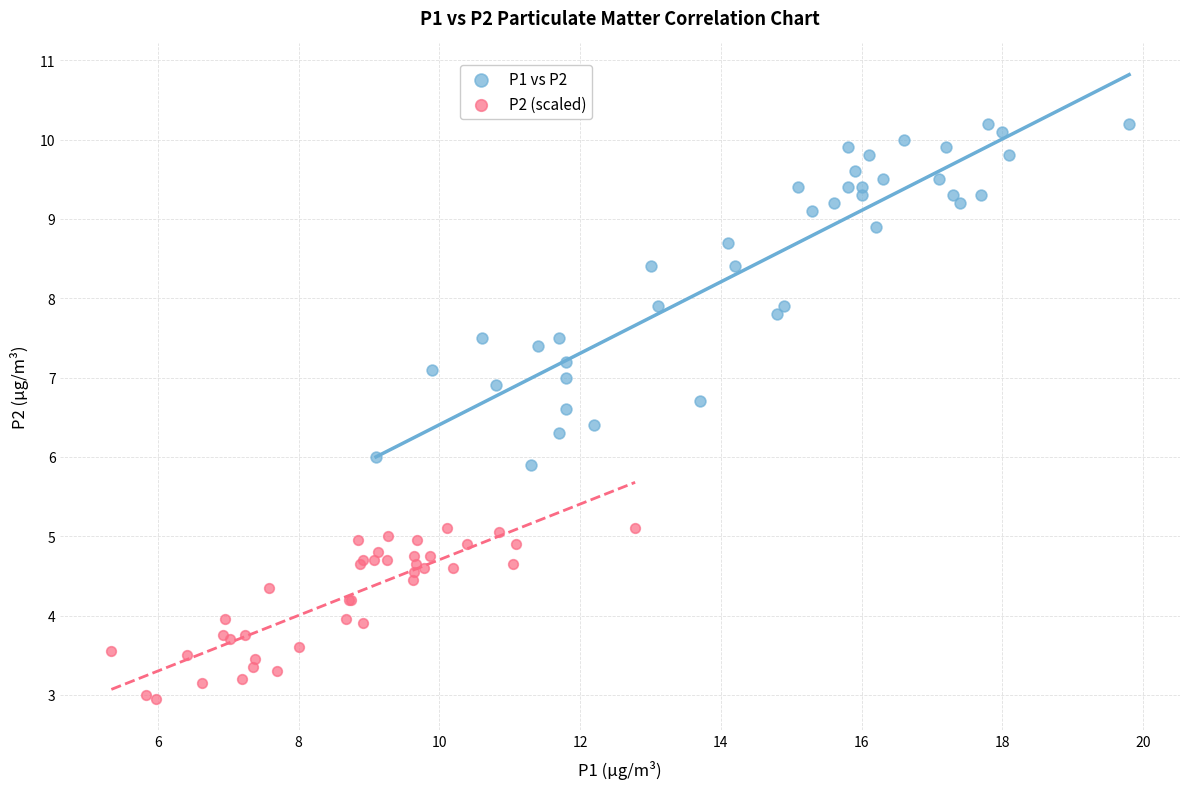

Which series reaches the minimum Y coordinate?

P2 (scaled)